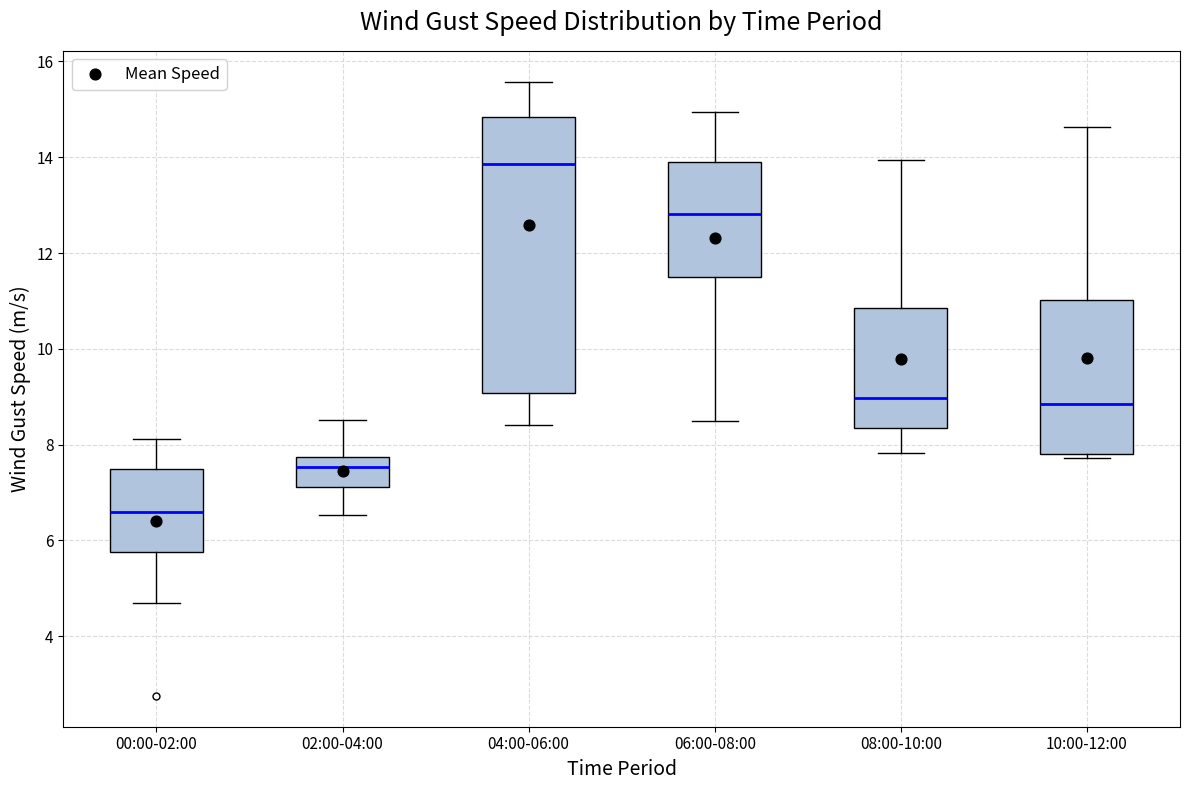

Reading left to right, transcribe this box plot: for each box, give where its median line is, the range the box spans, and where its two whiskers end, as read against the y-axis. The values are not printed on the chart, so give them approximately, as read against the axis.

00:00-02:00: median 6.6, box 5.8 to 7.4, whiskers 4.6 to 8.2
02:00-04:00: median 7.6, box 7.2 to 7.8, whiskers 6.6 to 8.6
04:00-06:00: median 13.8, box 9.0 to 14.8, whiskers 8.4 to 15.6
06:00-08:00: median 12.8, box 11.4 to 13.8, whiskers 8.4 to 15.0
08:00-10:00: median 9.0, box 8.4 to 10.8, whiskers 7.8 to 14.0
10:00-12:00: median 8.8, box 7.8 to 11.0, whiskers 7.8 (just below the box's lower edge) to 14.6